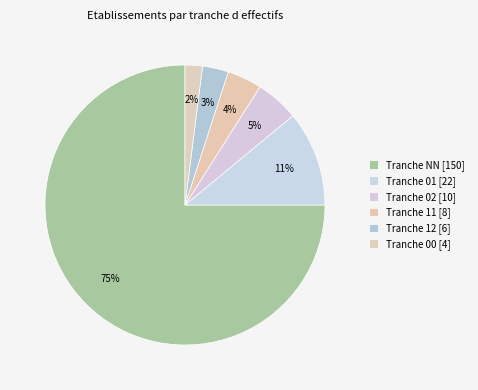

How many segments does this pie chart have?

6